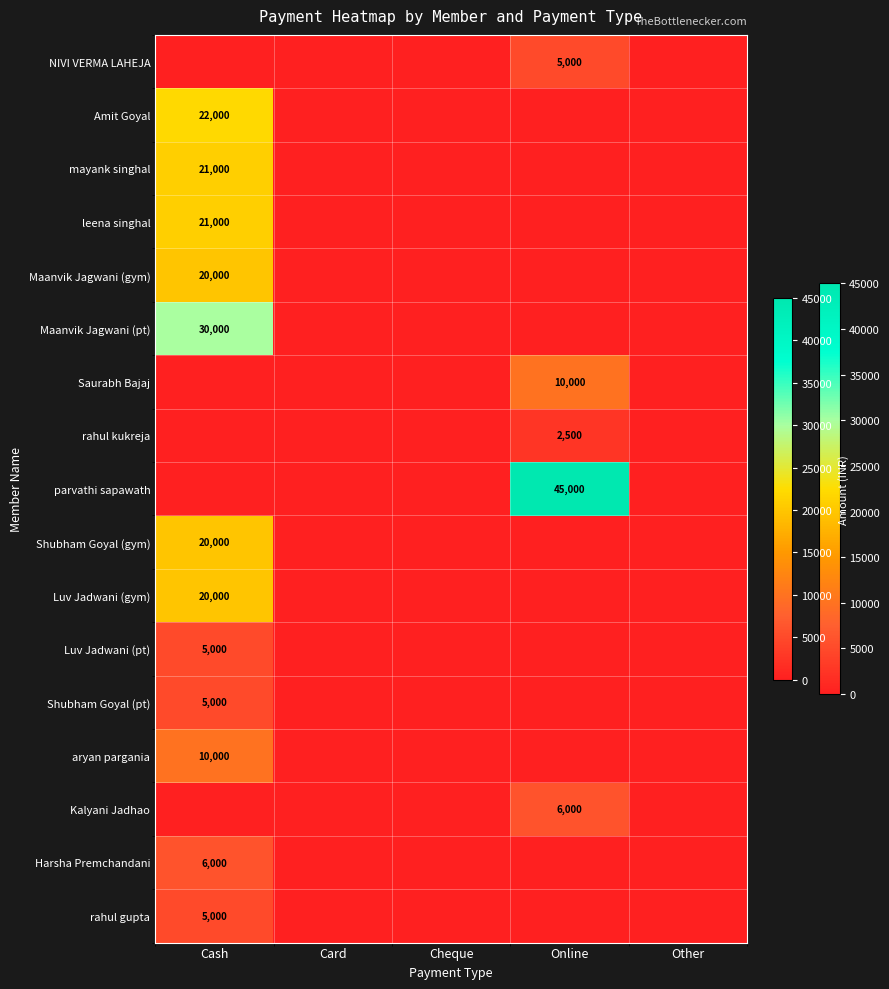

Which category has the highest value across all series?

Online